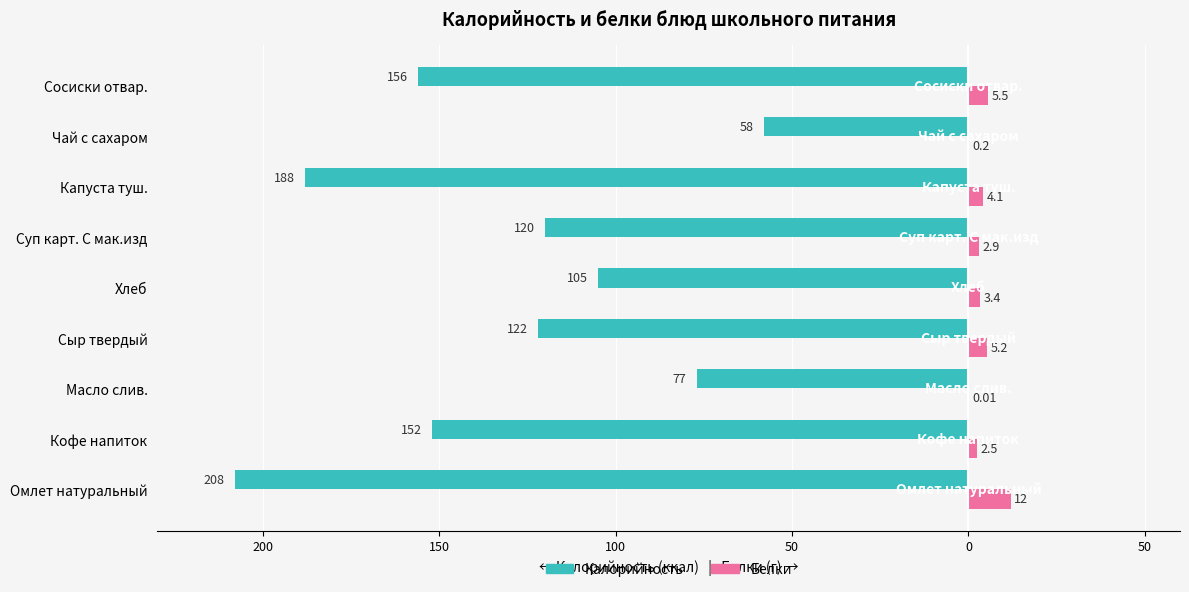

What is the average value of the Калорийность series?

-131.8